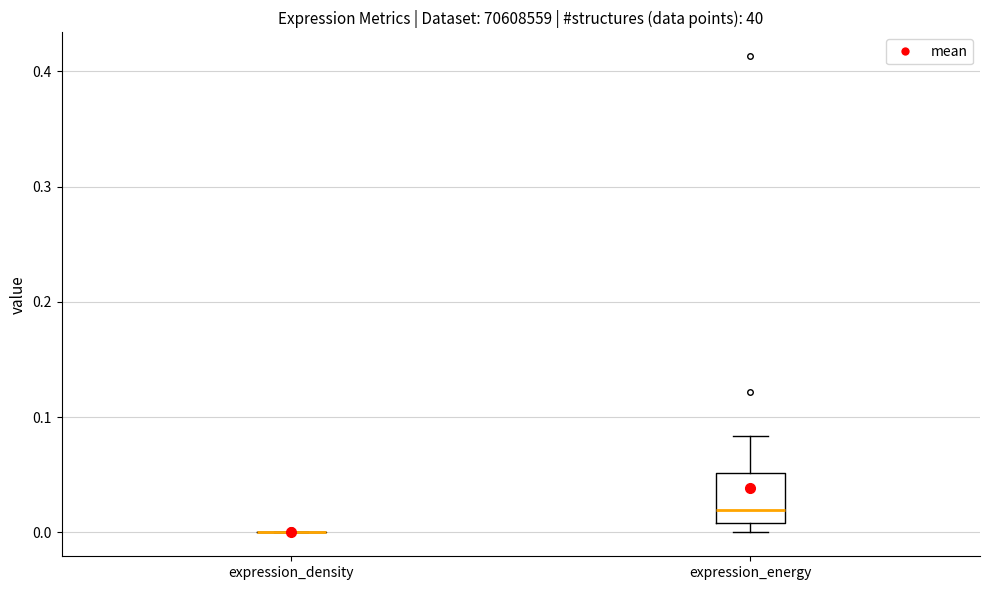

Which box is the tallest, from its lower edge to its upper edge?

expression_energy